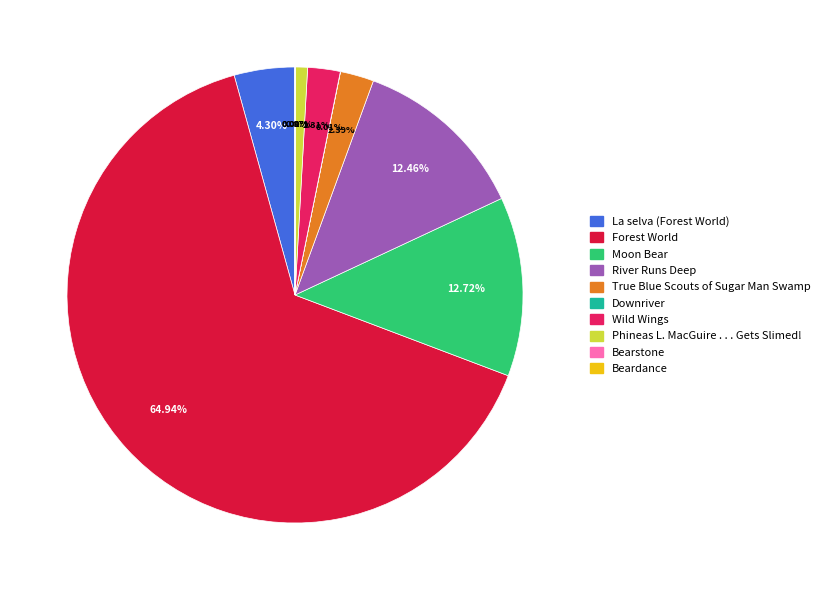

Which category has the biggest portion of the pie?

Forest World